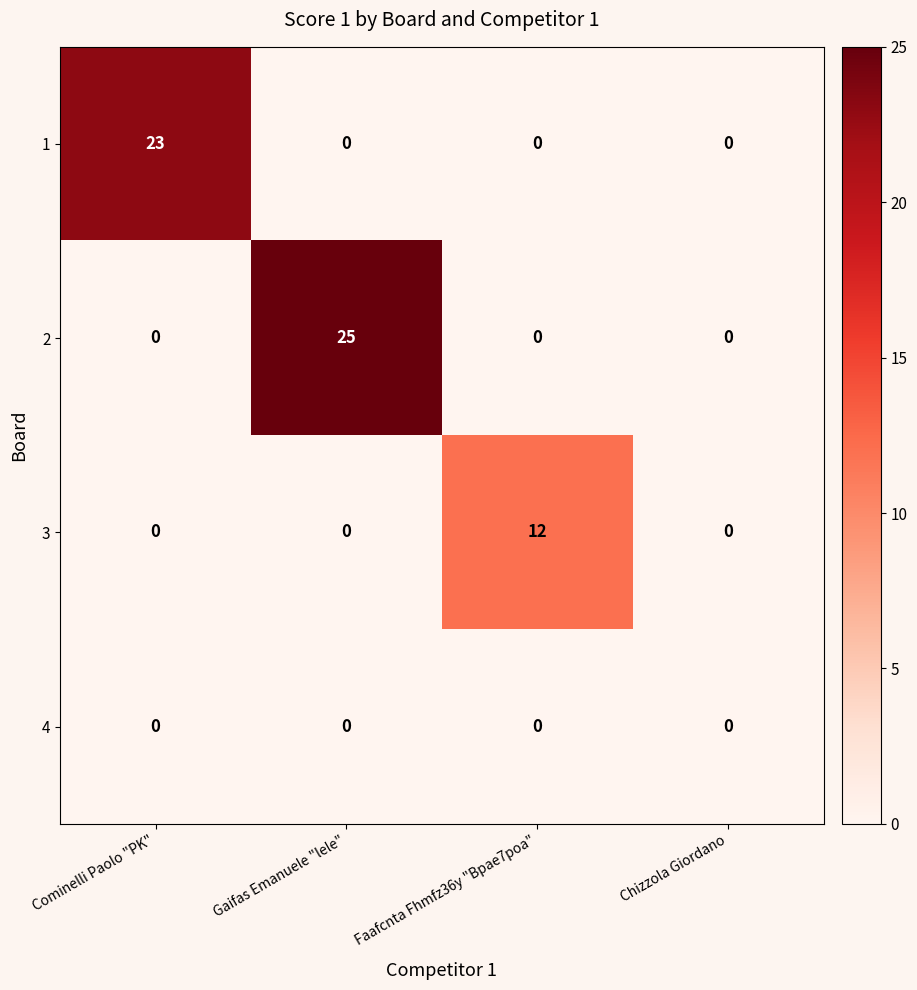

What is the sum of the 3 values at Gaifas Emanuele "lele" and Faafcnta Fhmfz36y "Bpae7poa"?

12